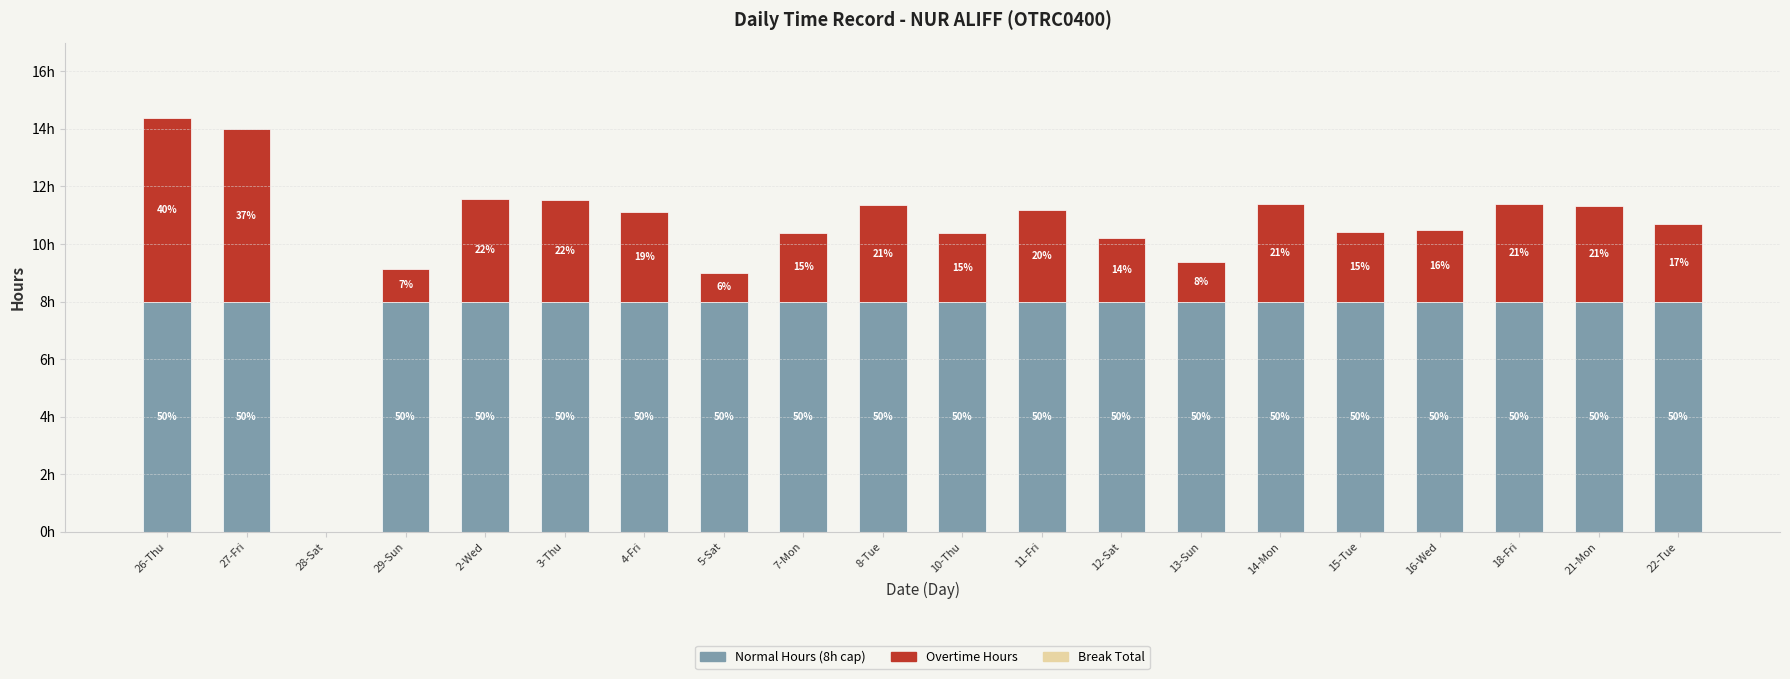

At how many categories does at least one series exceed 0?

19